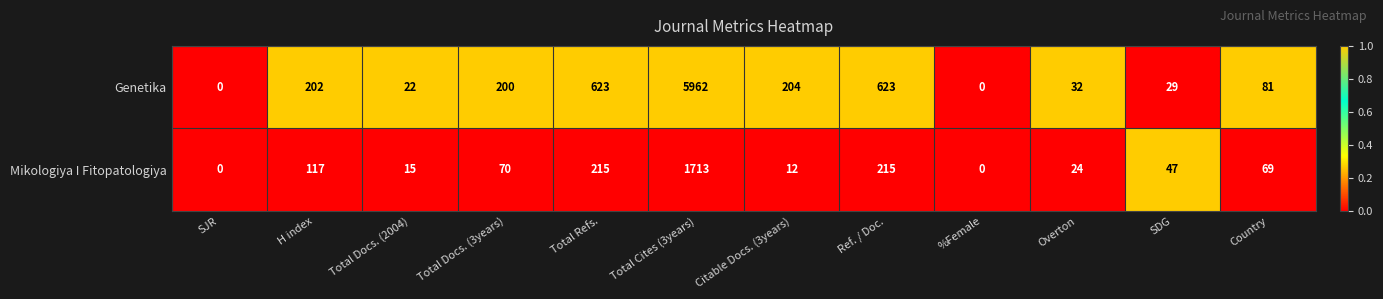

Reading right to left, extract all data points from this chart.

Genetika: Country=81	SDG=29	Overton=32	%Female=0	Ref. / Doc.=623	Citable Docs. (3years)=204	Total Cites (3years)=5962	Total Refs.=623	Total Docs. (3years)=200	Total Docs. (2004)=22	H index=202	SJR=0
Mikologiya I Fitopatologiya: Country=69	SDG=47	Overton=24	%Female=0	Ref. / Doc.=215	Citable Docs. (3years)=12	Total Cites (3years)=1713	Total Refs.=215	Total Docs. (3years)=70	Total Docs. (2004)=15	H index=117	SJR=0